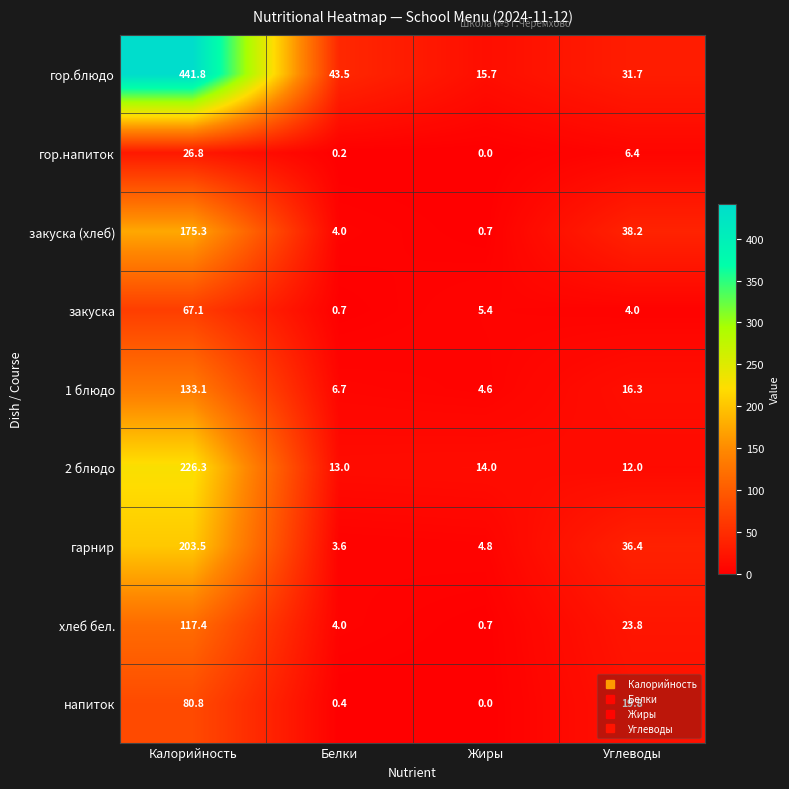

At Углеводы, list the series in order from largest to smallest.

закуска (хлеб), гарнир, гор.блюдо, хлеб бел., напиток, 1 блюдо, 2 блюдо, гор.напиток, закуска